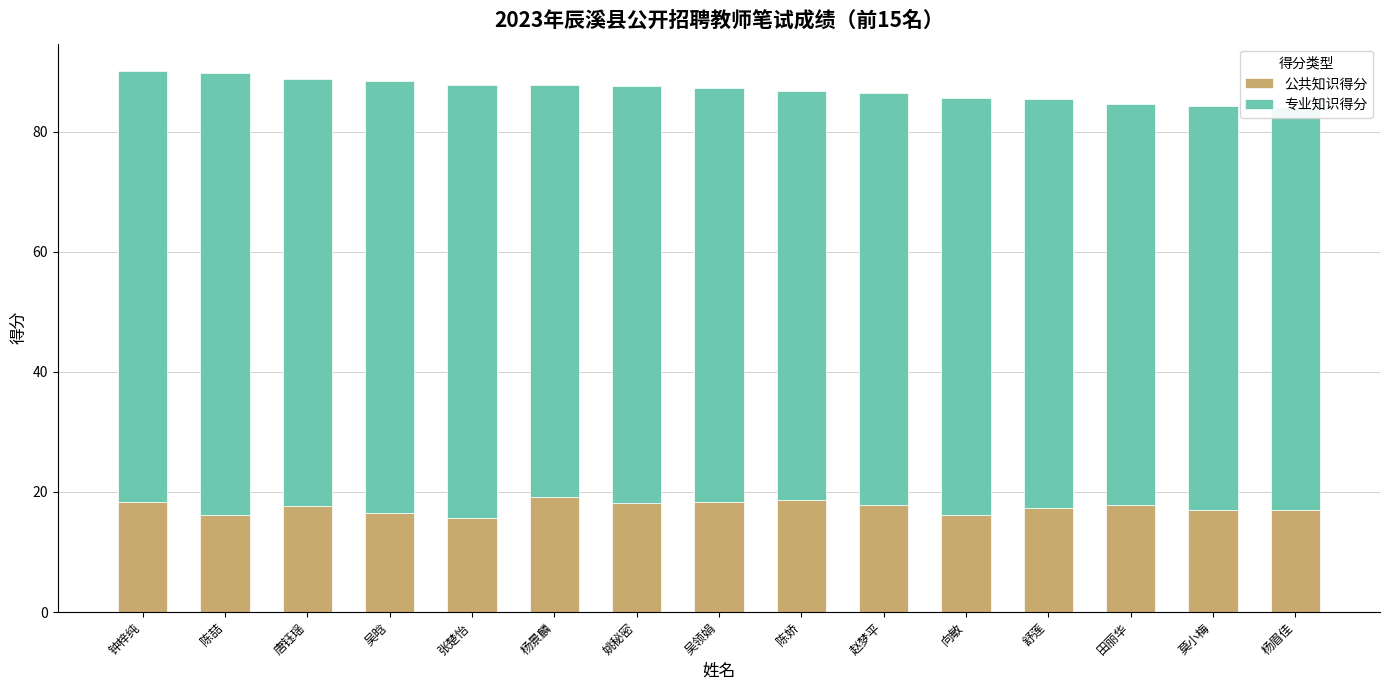

What is the total value across all series at 姚秘密?

87.6